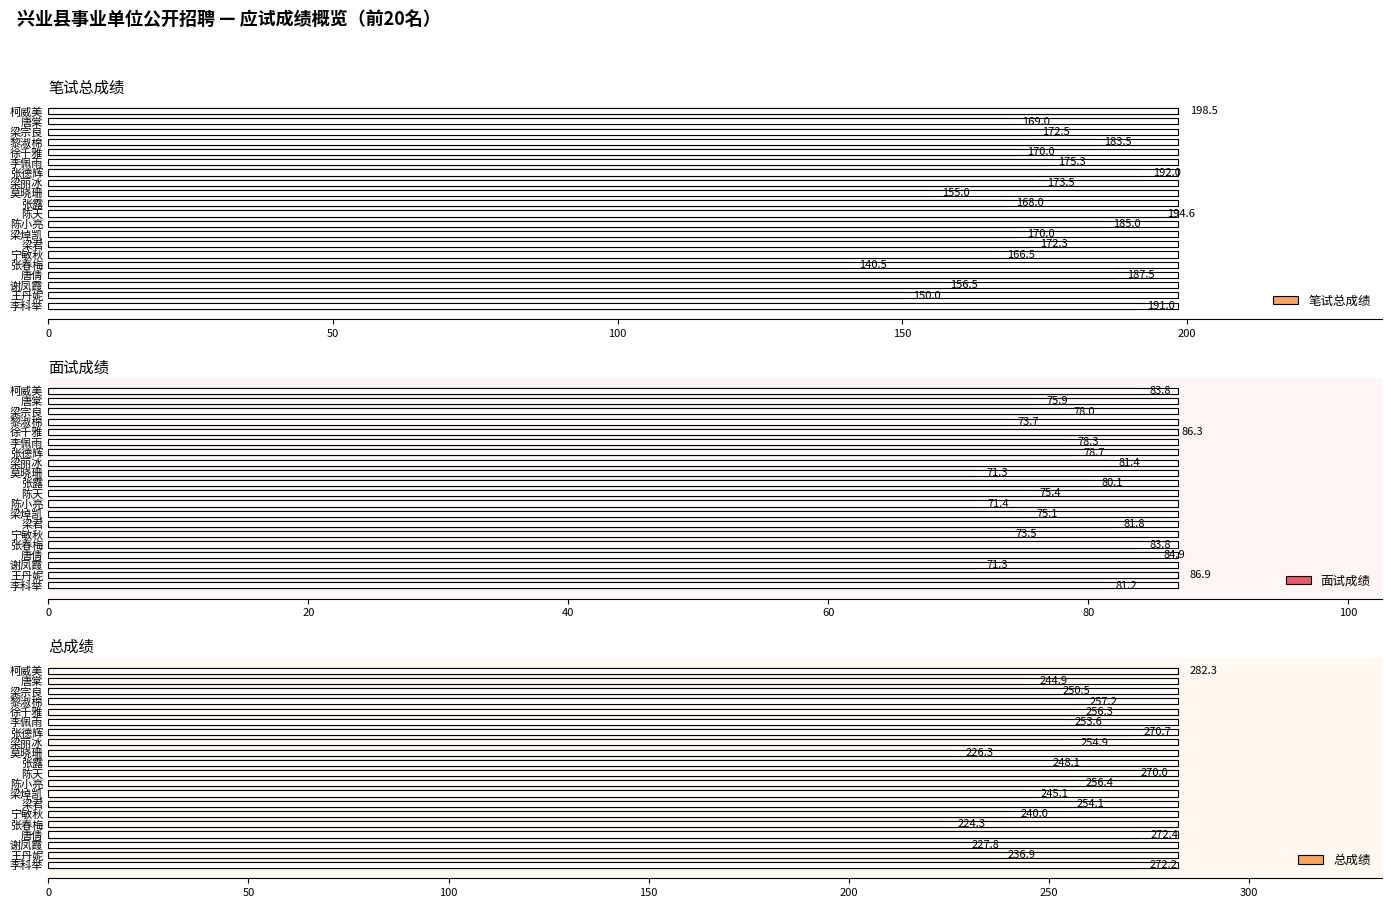

Are the bars grouped side by side (vs. stacked)?

Yes